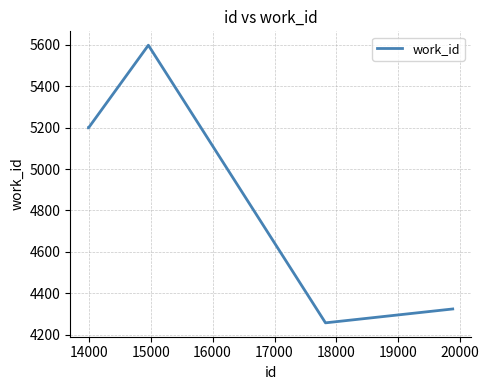

How many categories are shown in the chart?

5